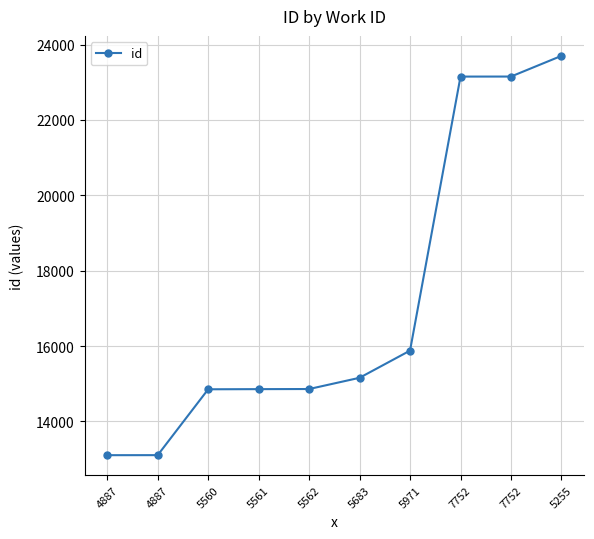

List the labels in order of value, smallest first.

4887, 4887, 5560, 5561, 5562, 5683, 5971, 7752, 7752, 5255